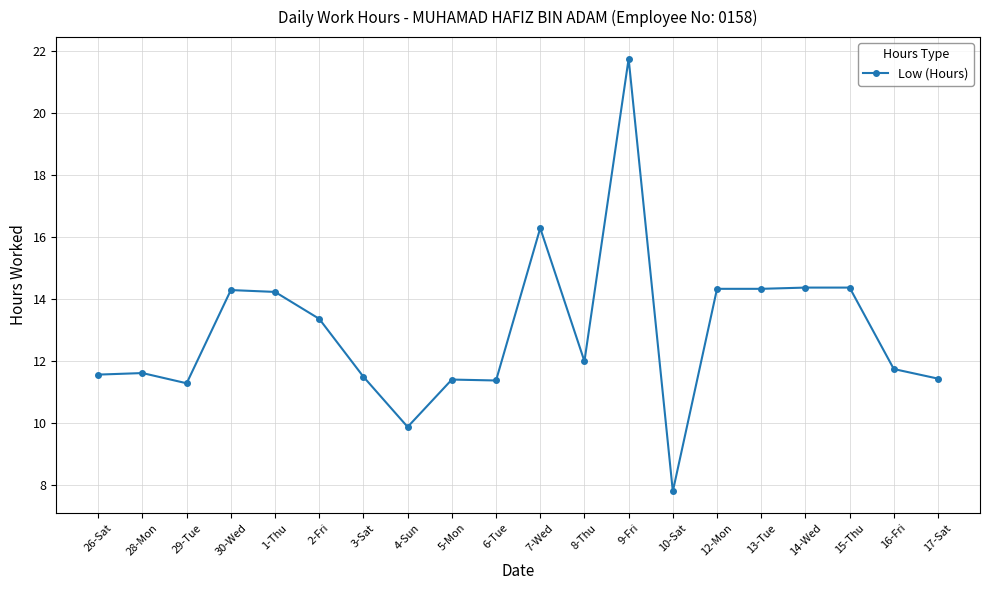

The value at 3-Sat is 4.2. True or false?

False